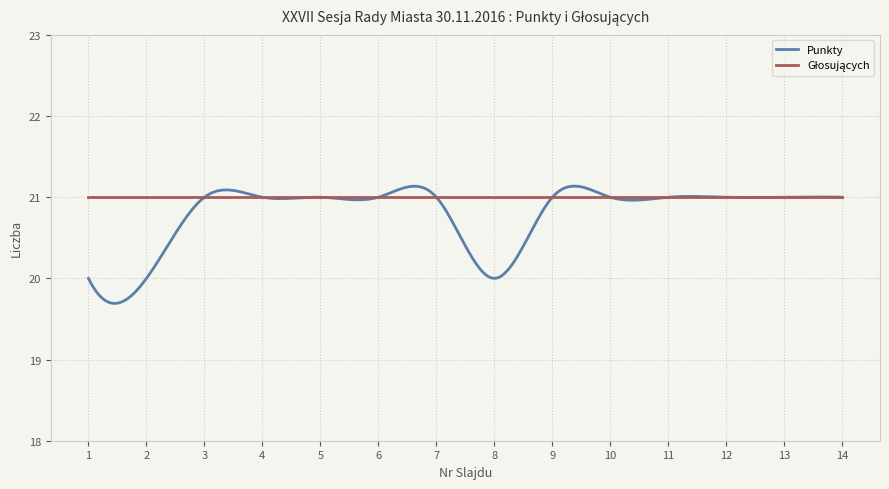

True or false: Punkty has more than 0 interior local peaks.

True